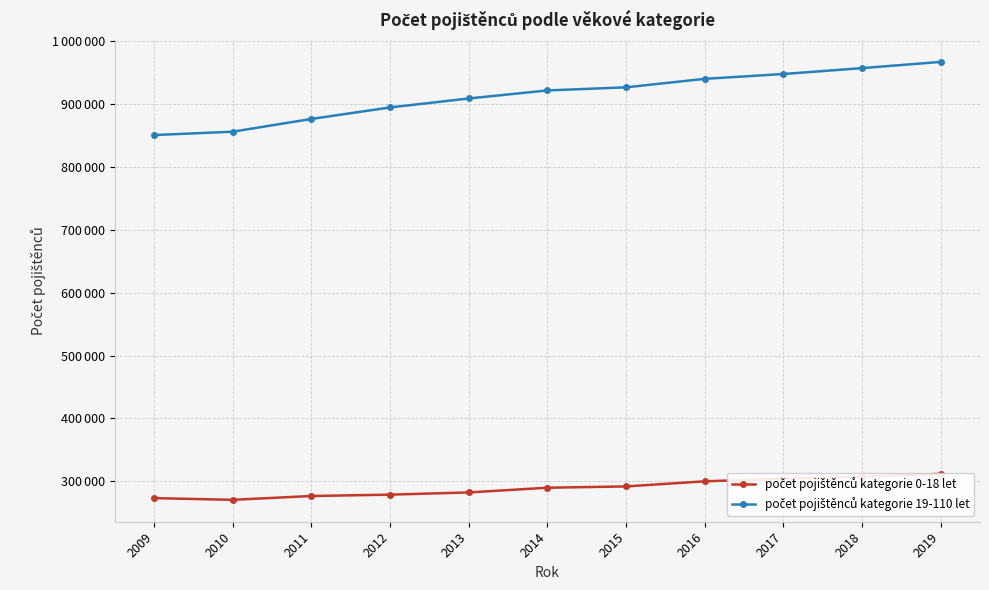

Is it true that počet pojištěnců kategorie 19-110 let equals 855464 at 2010?

True